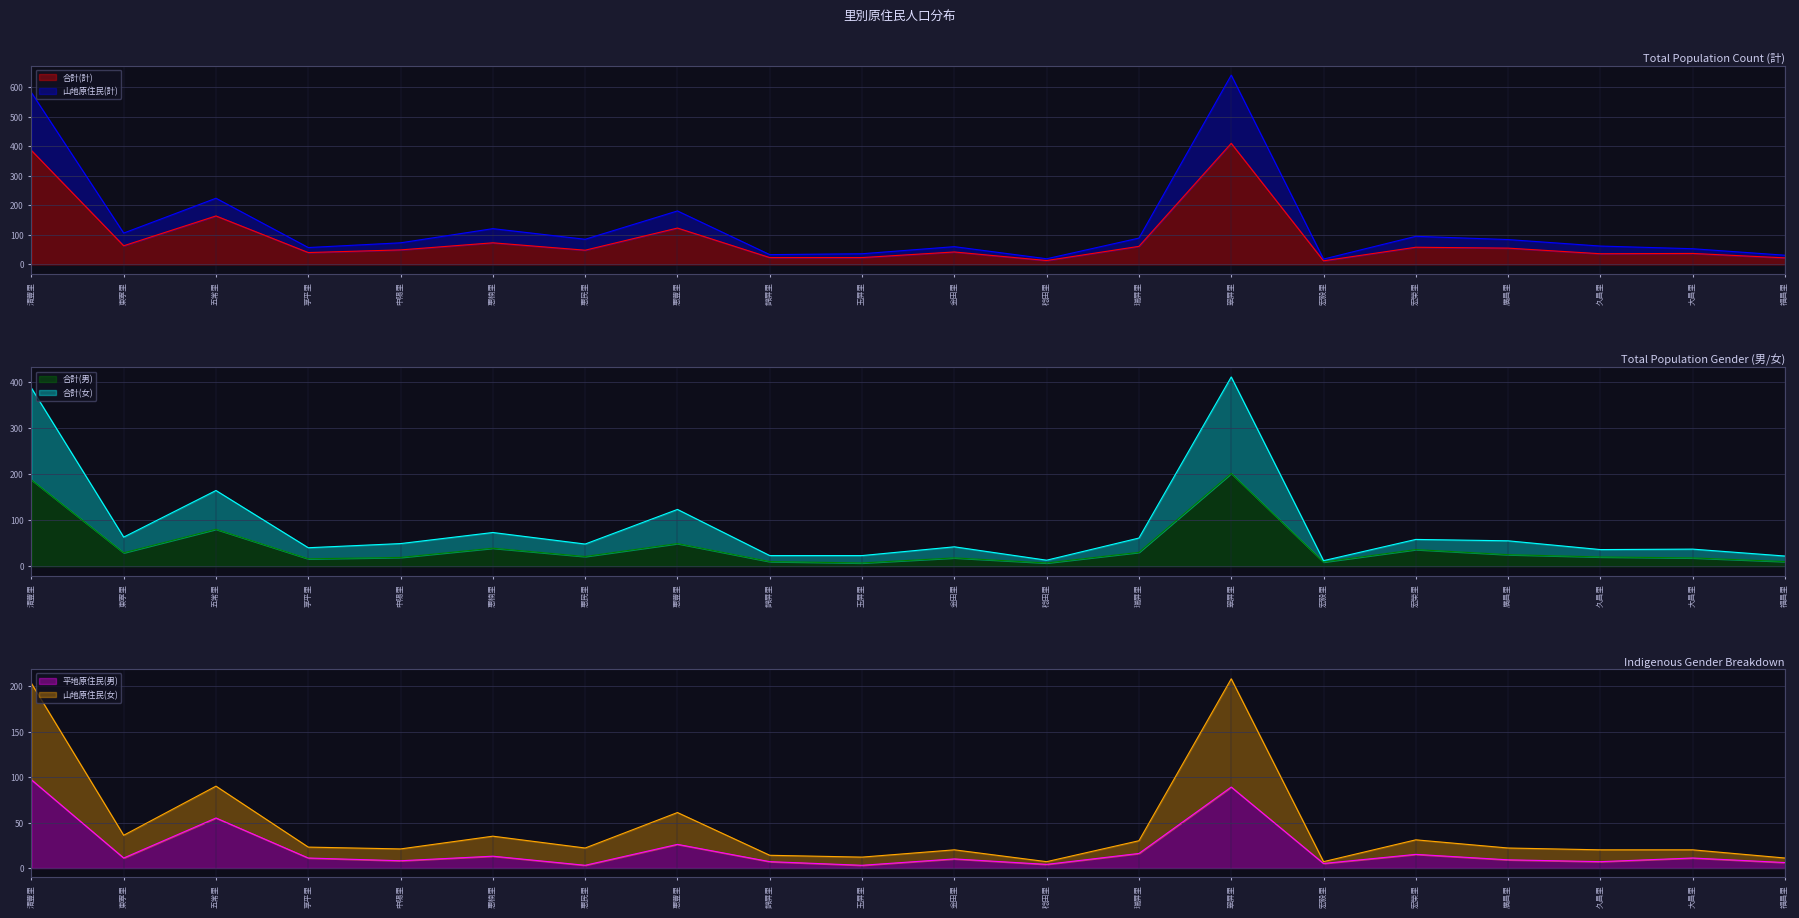

Which has a higher value, 宏榮里 or 清豐里?

清豐里